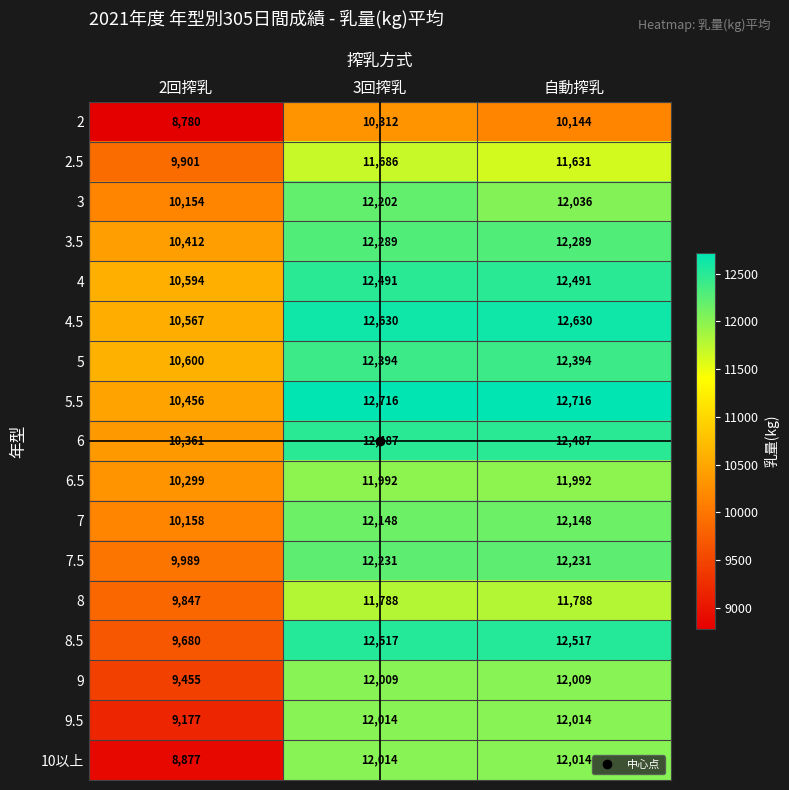

Count the number of data series in this chart.

17